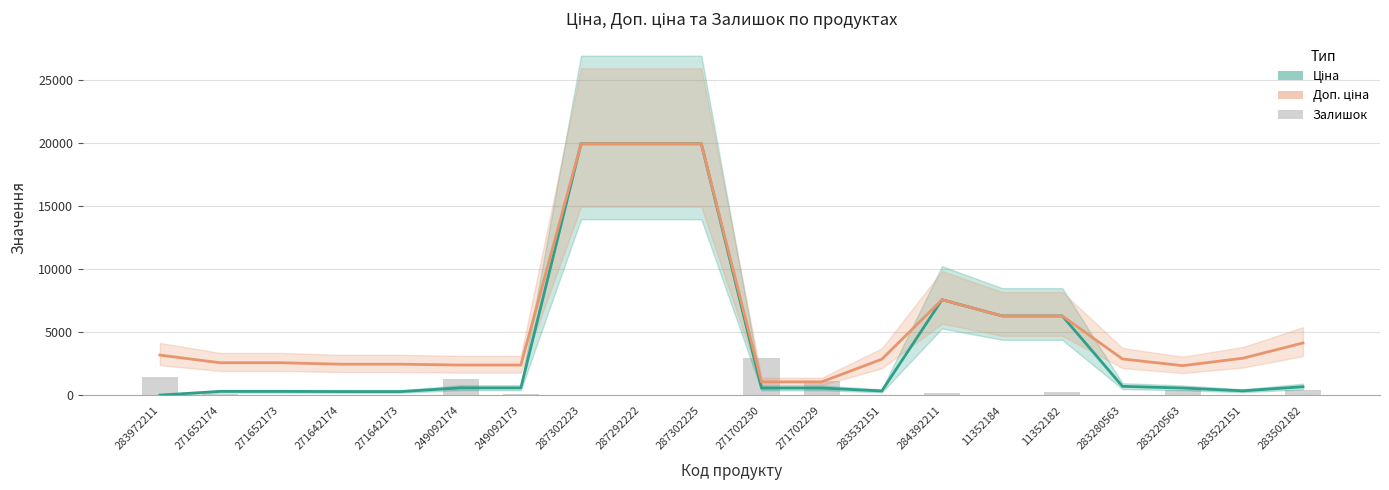

What is the difference between the maximum and minimum values in the Ціна series?

19932.1